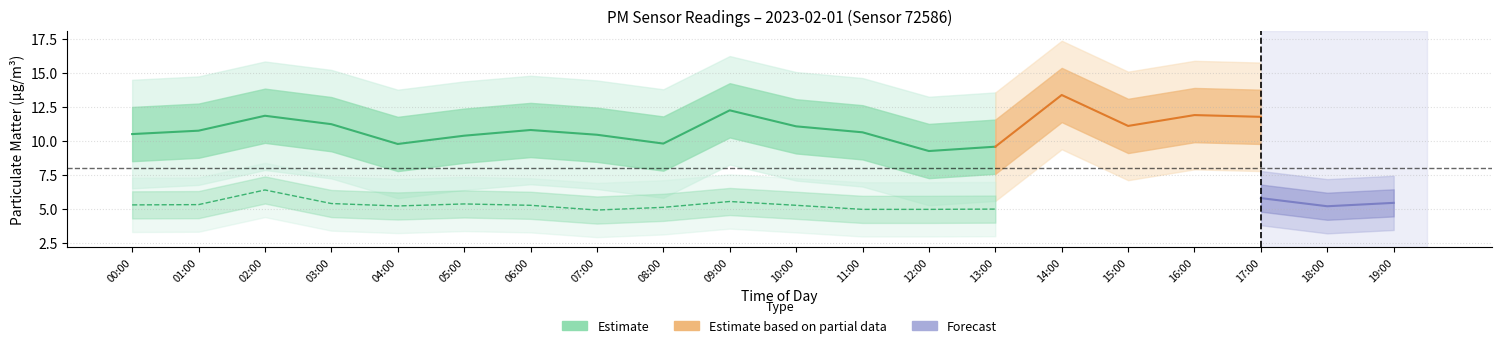

The value of P2 at 03:00 is 5.4. True or false?

True